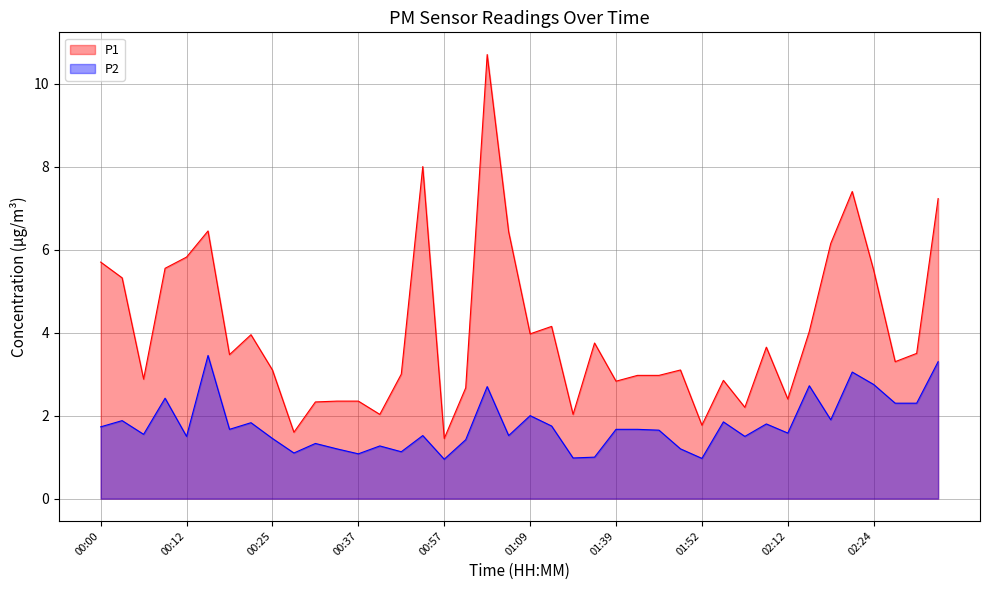

Rank the series by their average value, from highest to lowest.

P1, P2